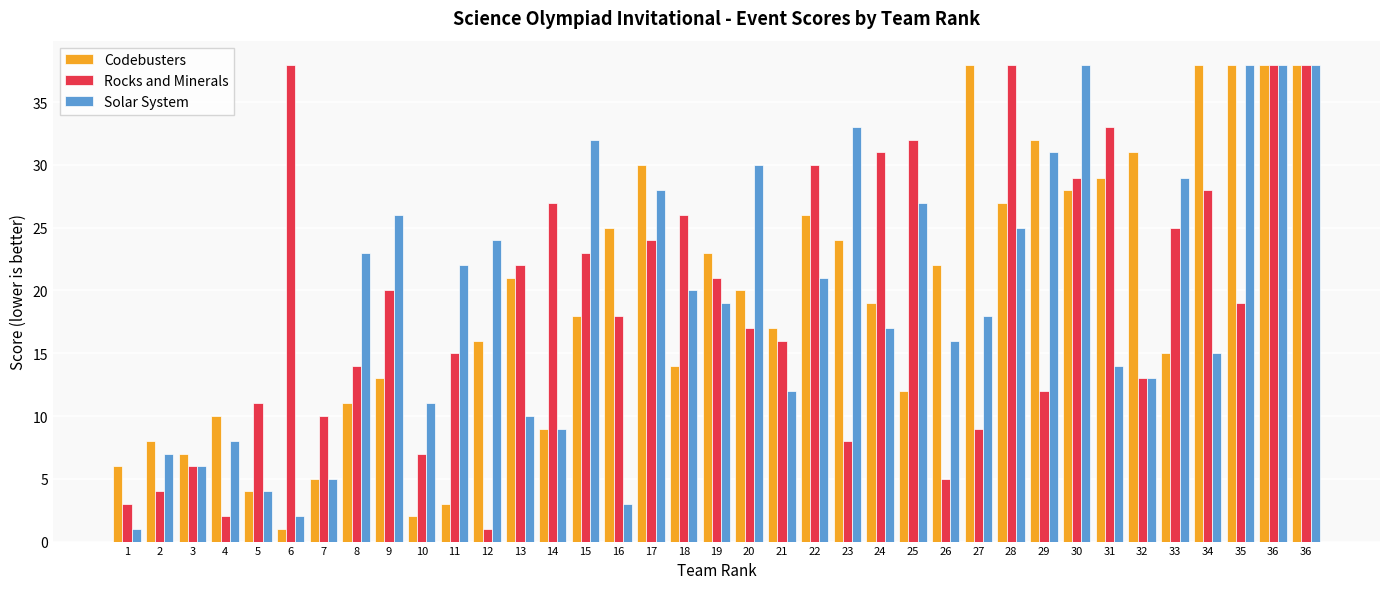

How many values in the Codebusters series are below 19?

18